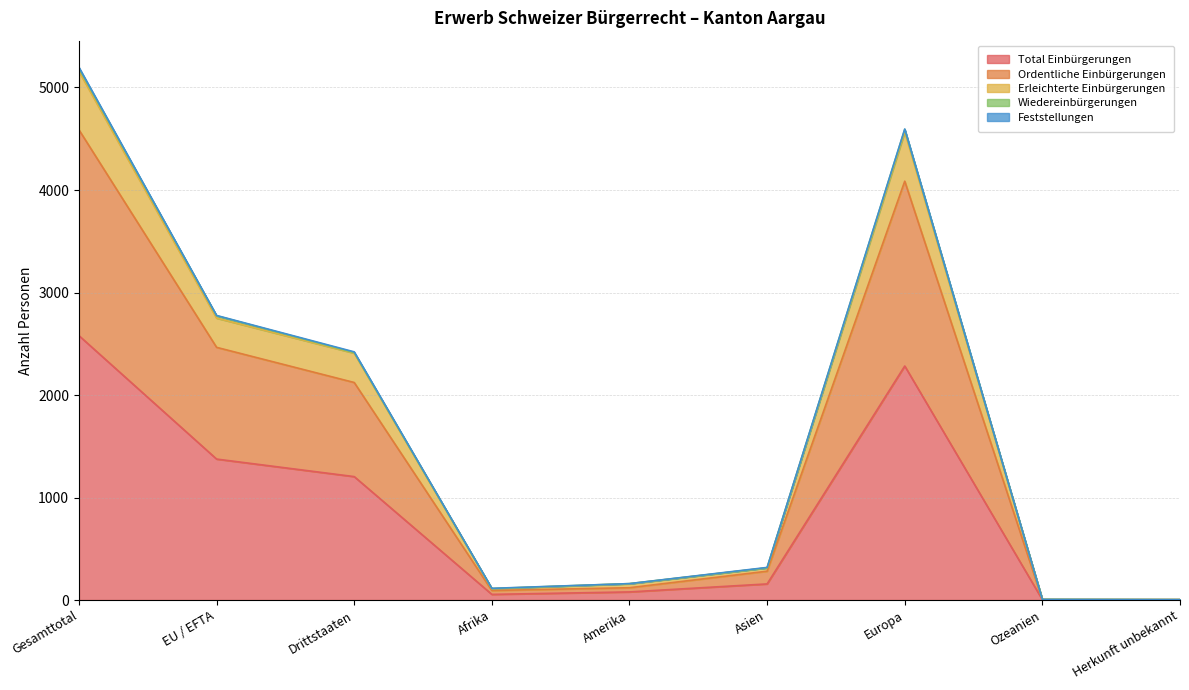

How many lines are shown in the chart?

5